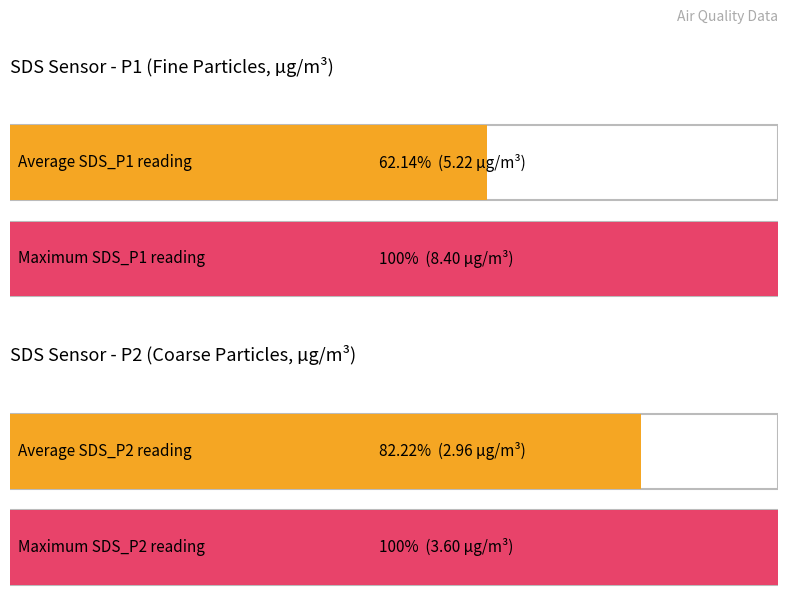

Is it true that SDS_P1 equals 1.6 at 00:03?

False